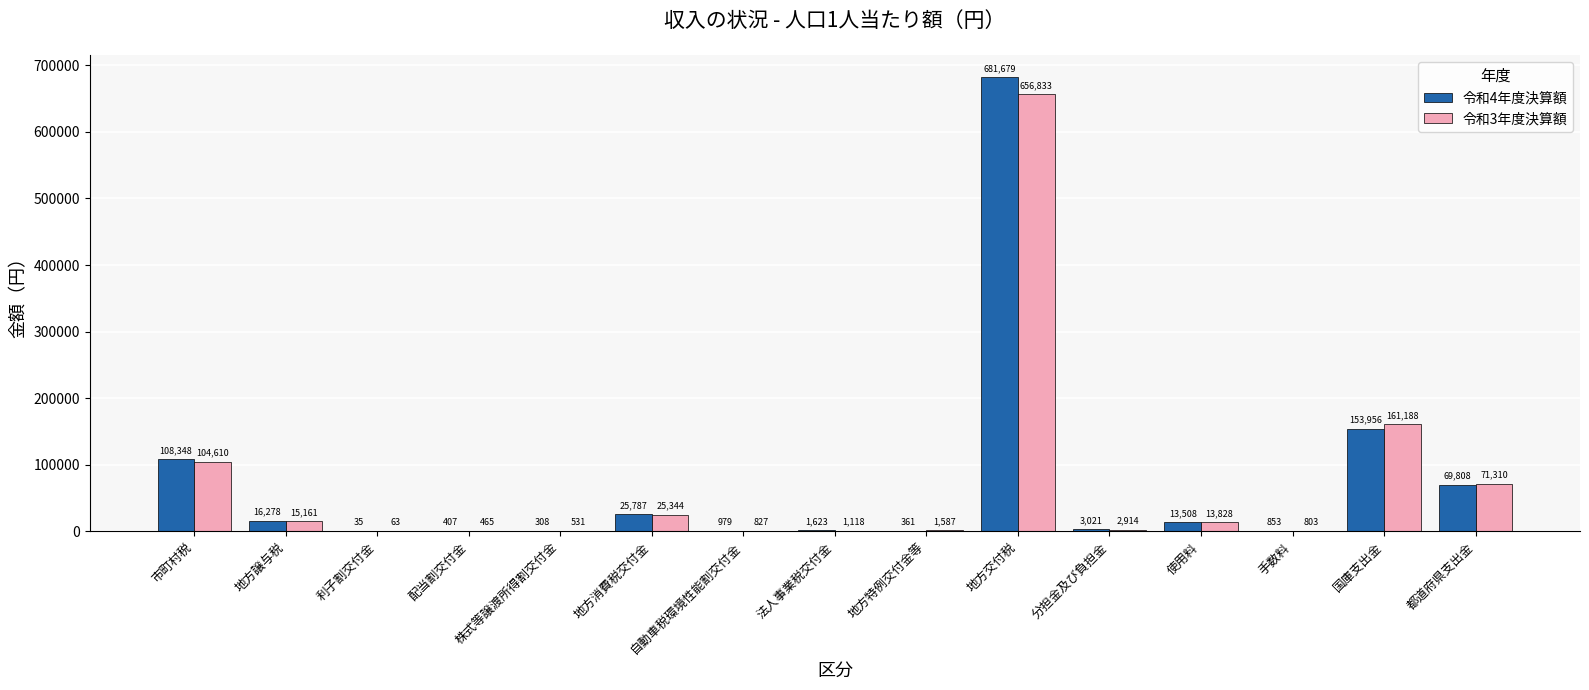

Which category has the highest value across all series?

地方交付税